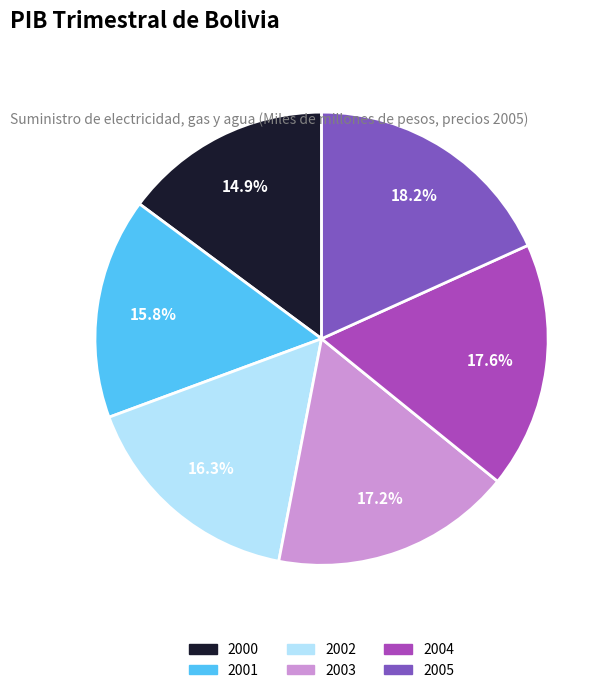

Combined, what portion of the pie is 2004 and 2005?

35.8%